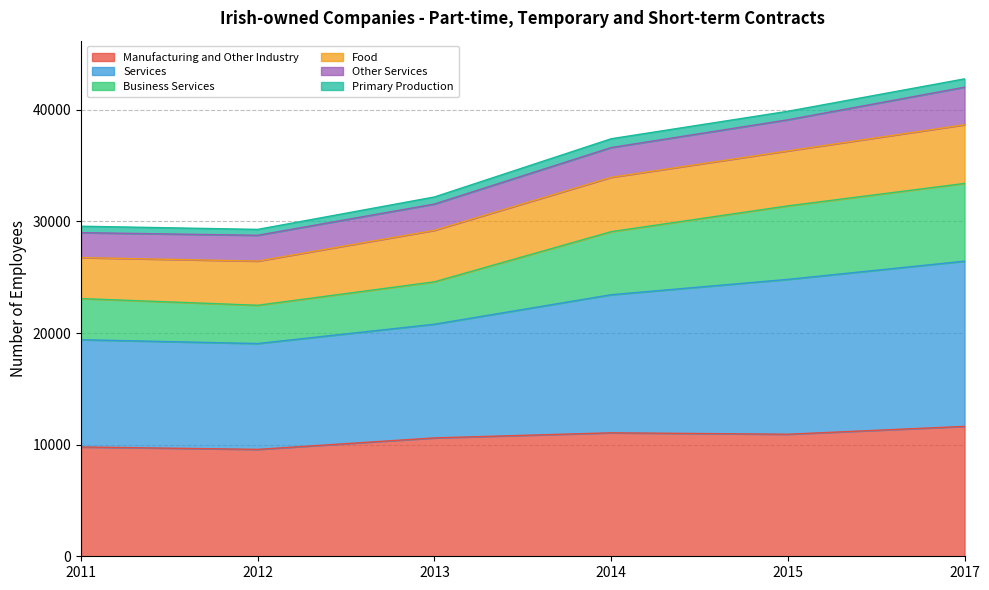

Is it true that Manufacturing and Other Industry equals 10606 at 2013?

True